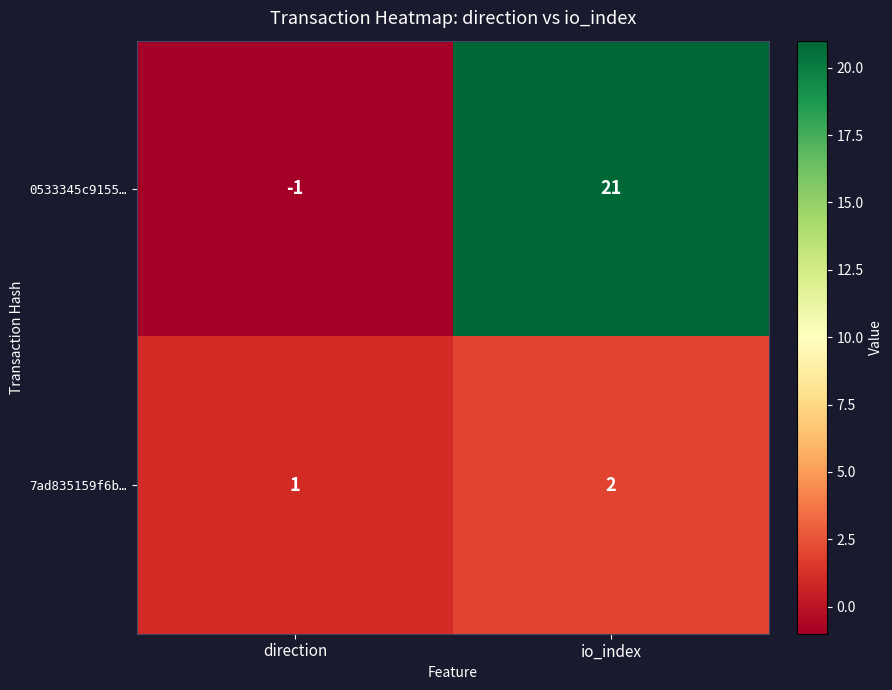

Which series has the largest total across all categories?

0533345c9155…